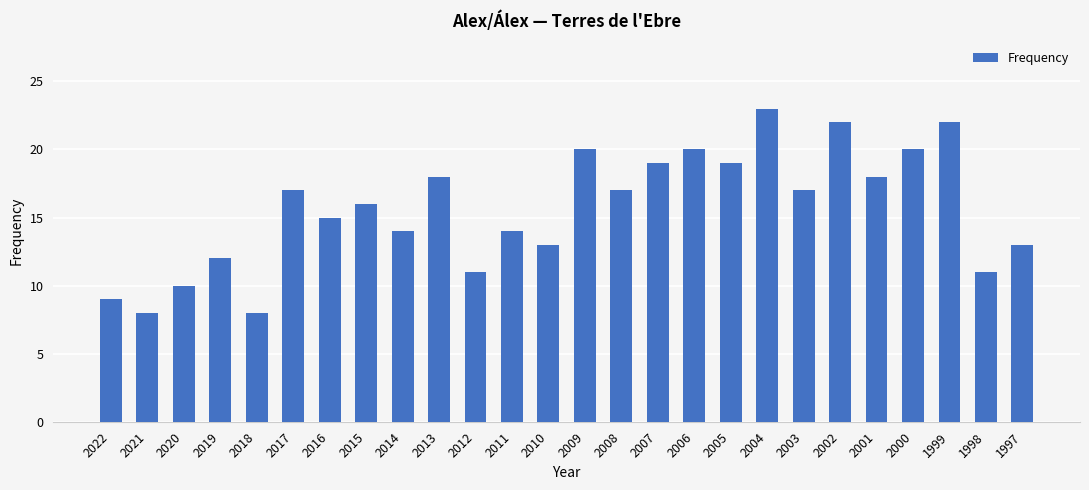

How many series are shown in this chart?

1